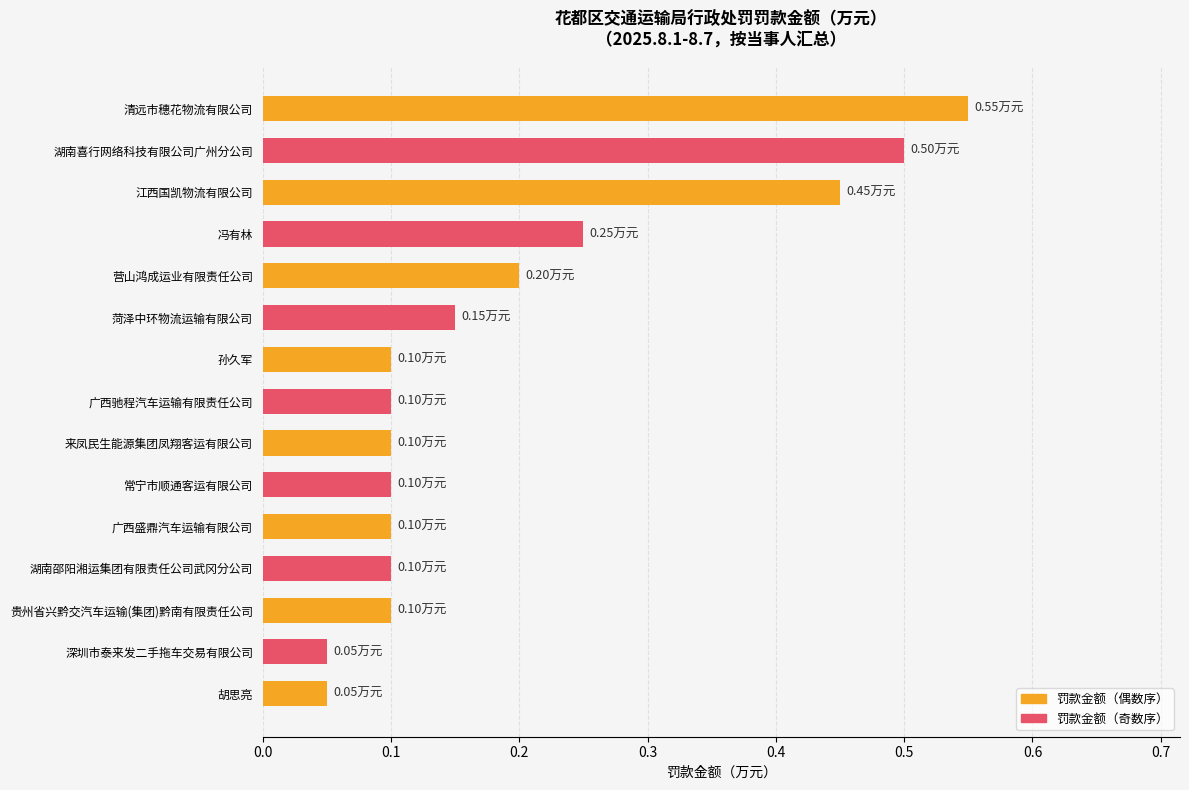

Which label corresponds to the largest value in the chart?

清远市穗花物流有限公司